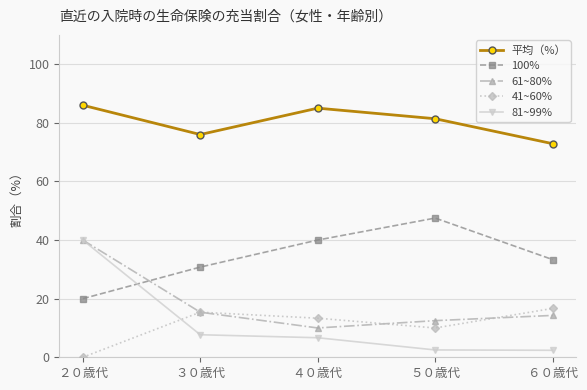

What is the average value of the 81~99% series?

11.8